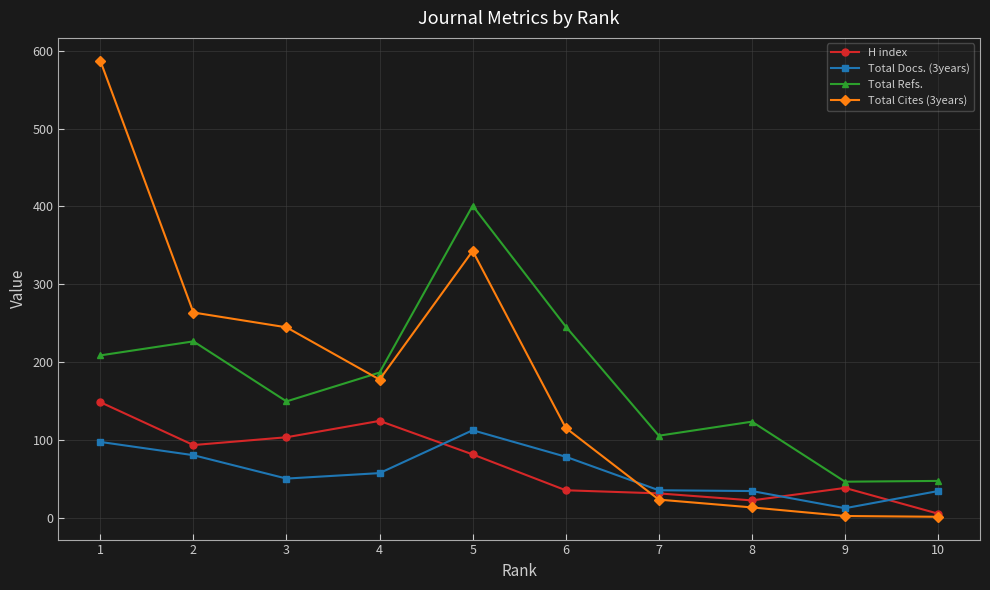

What is the total value across all series at 1?

1043